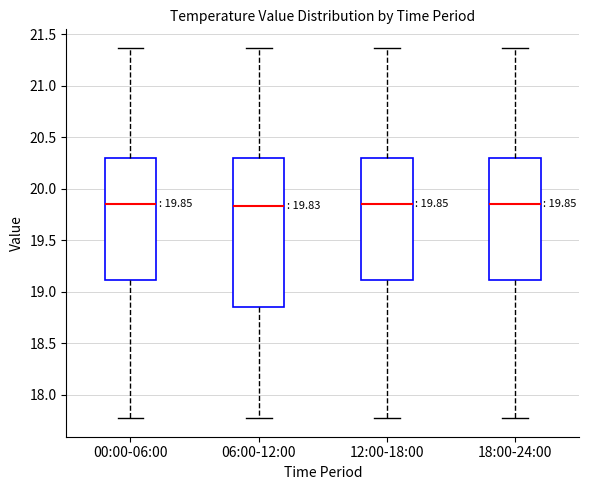

Comparing the boxes themselves (not the whiskers), which one is the tallest?

06:00-12:00